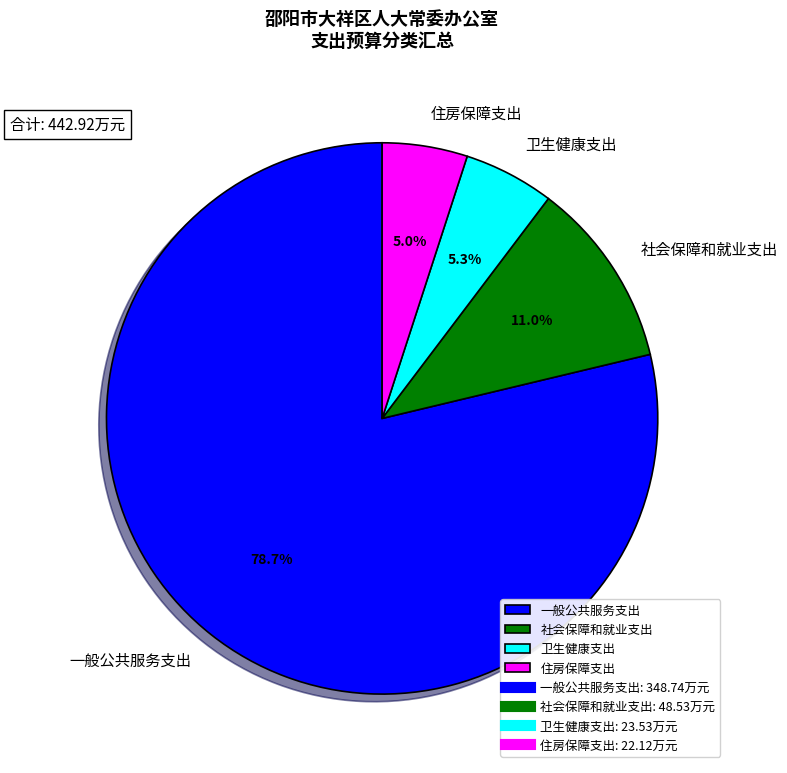

Between 一般公共服务支出 and 卫生健康支出, which is larger?

一般公共服务支出